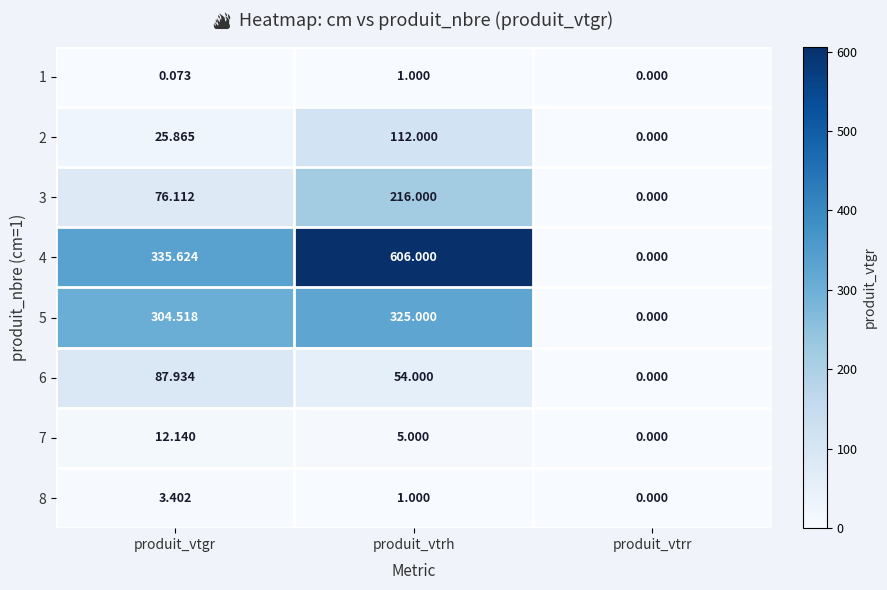

Which label corresponds to the smallest value in the chart?

produit_vtrr